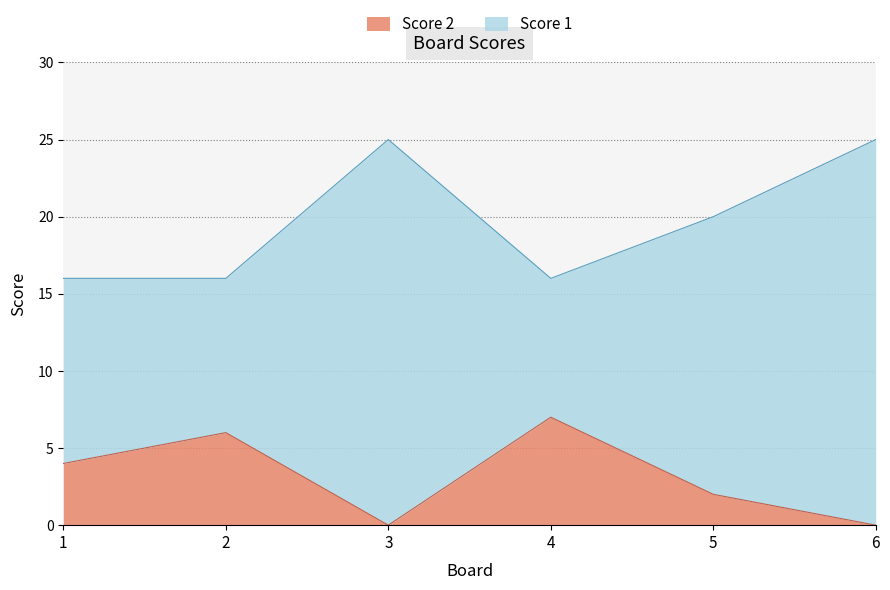

Rank the series by their maximum value, from lowest to highest.

Score 2, Score 1